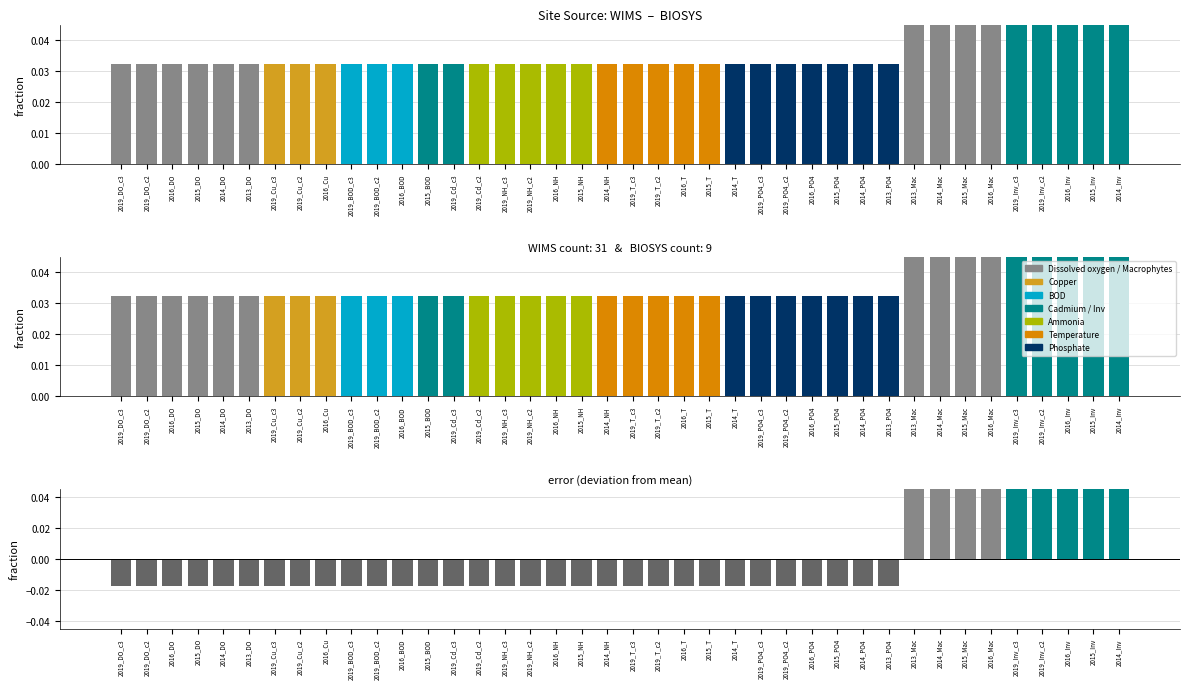

What is the sum of all values?

1.0